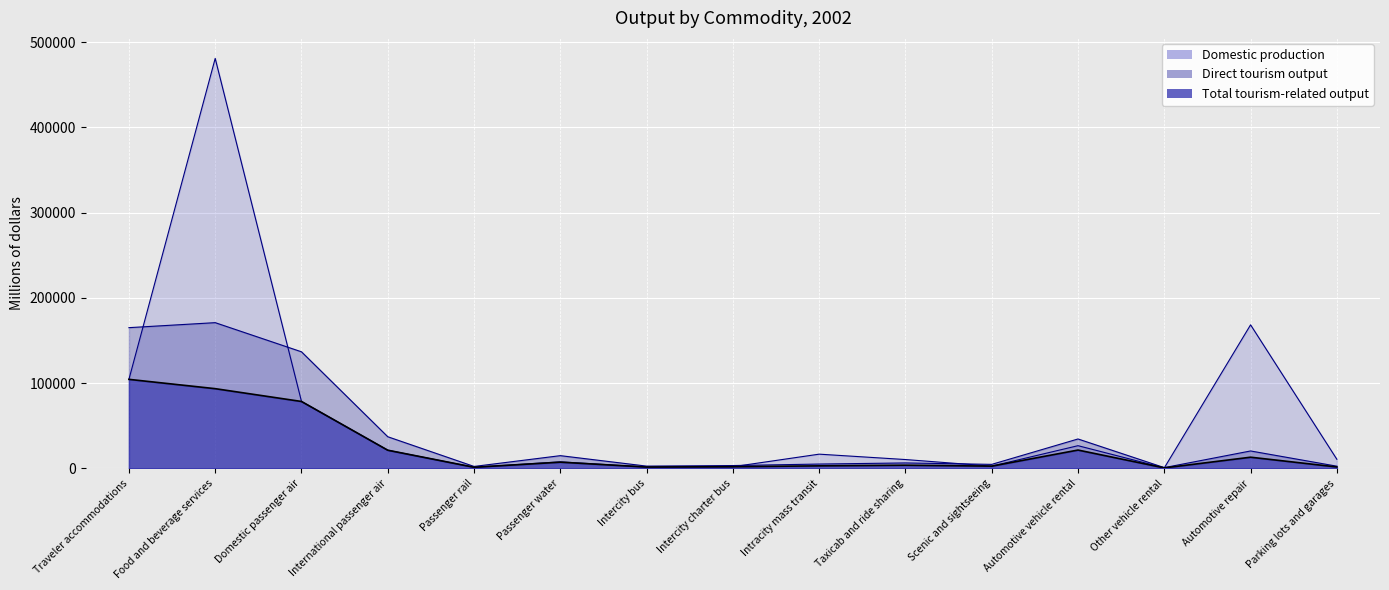

Between which two adjacent categories do Total tourism-related output and Domestic production first intersect?

Traveler accommodations and Food and beverage services